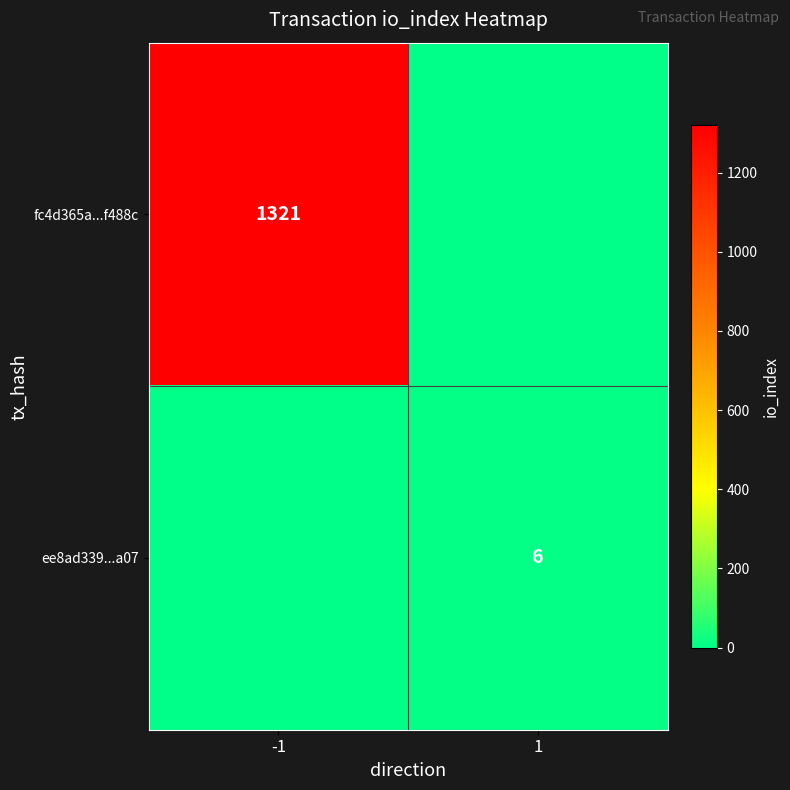

The value of fc4d365a...f488c at -1 is 1321. True or false?

True